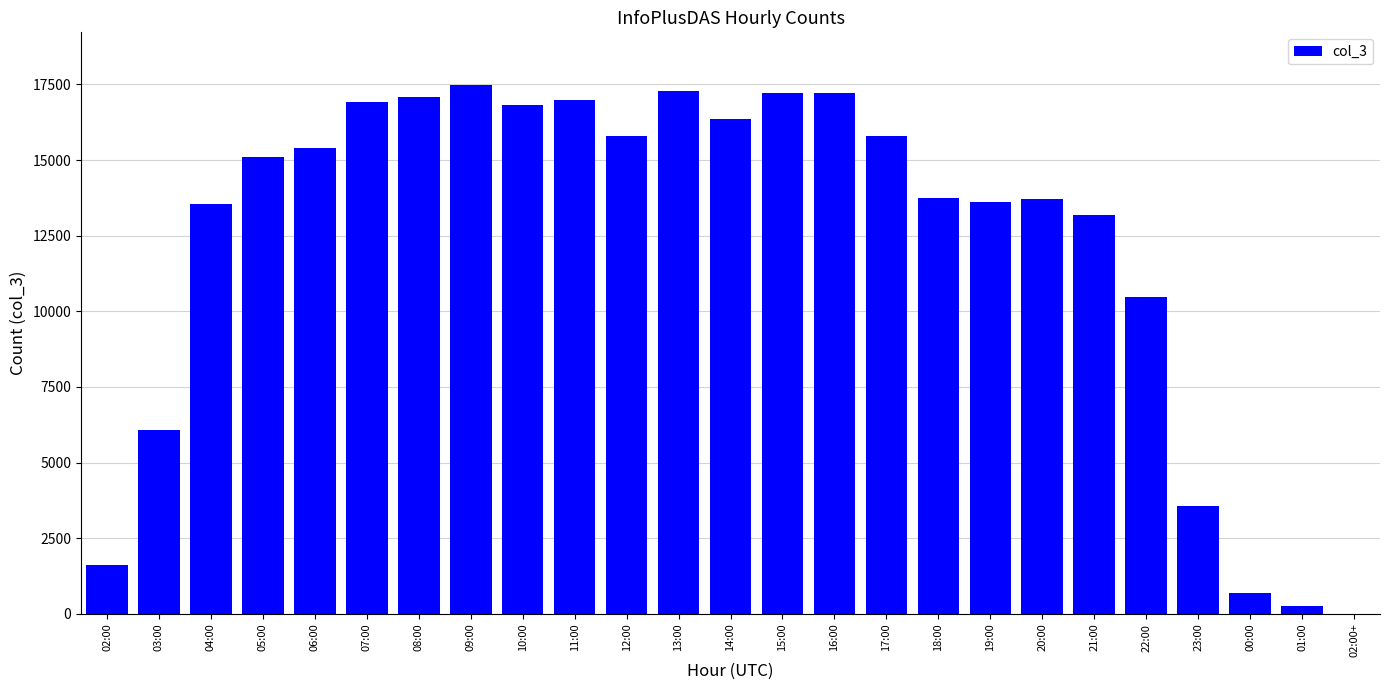

What is the greatest value displayed?

17472